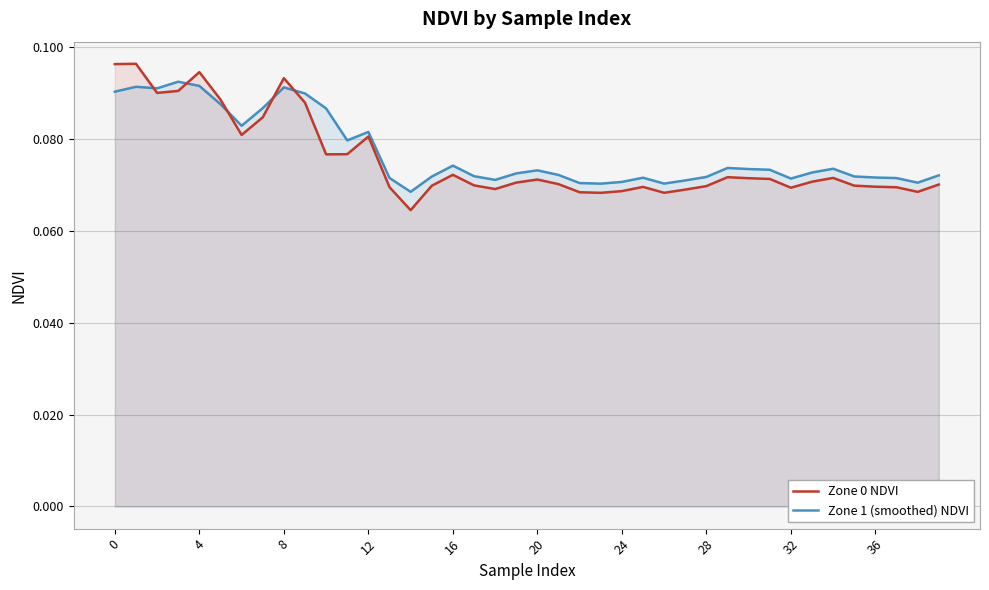

Which series has the widest spread of values?

Zone 0 NDVI